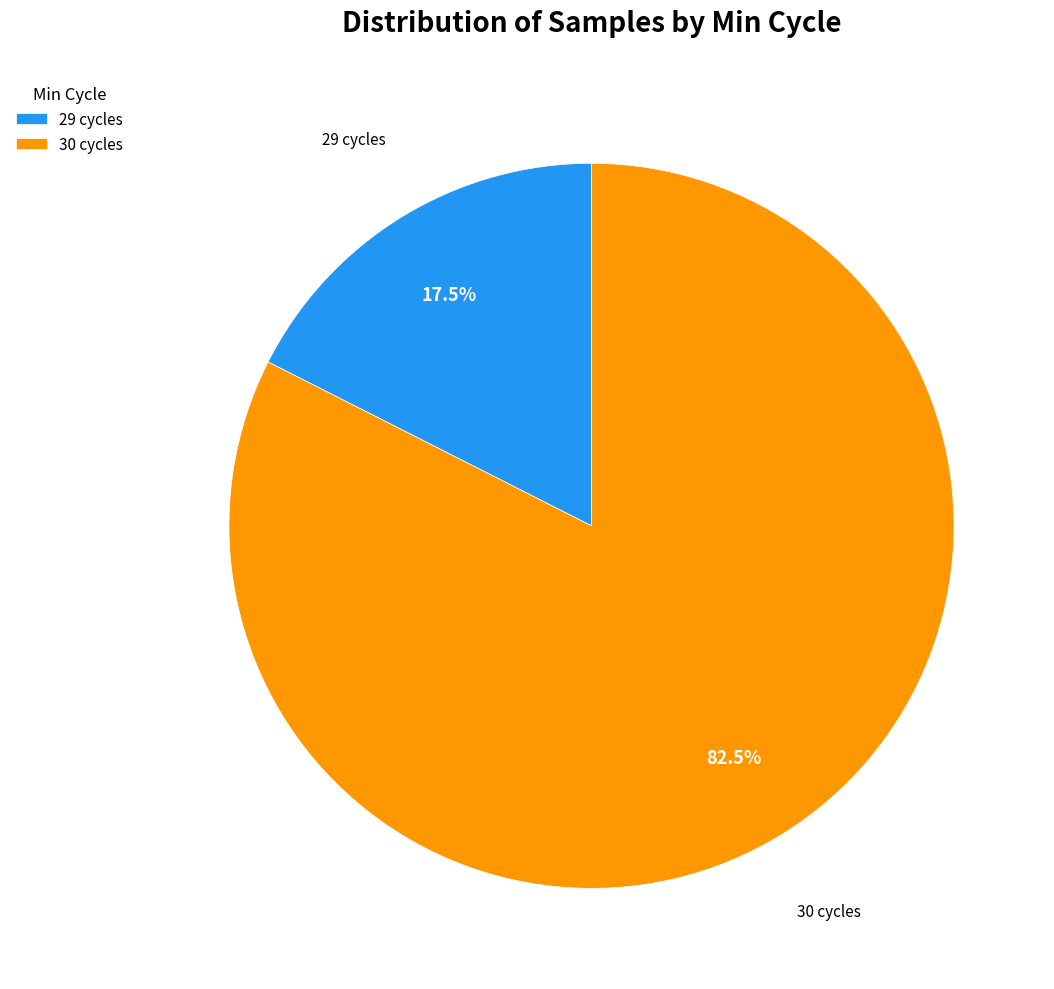

Which slice is the smallest?

29 cycles